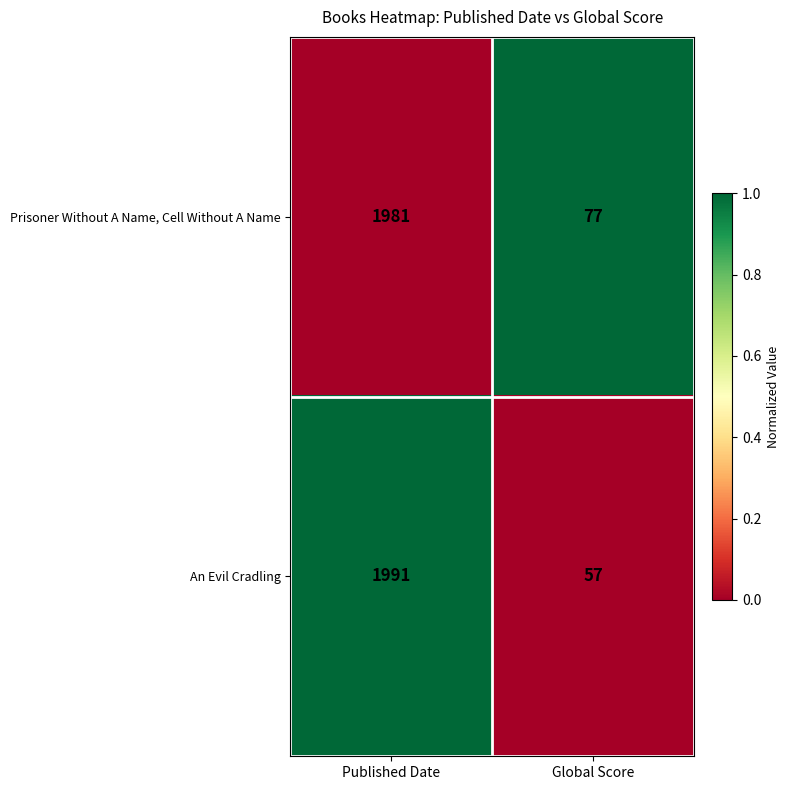

Which category has the highest value in the Prisoner Without A Name, Cell Without A Name series?

Published Date